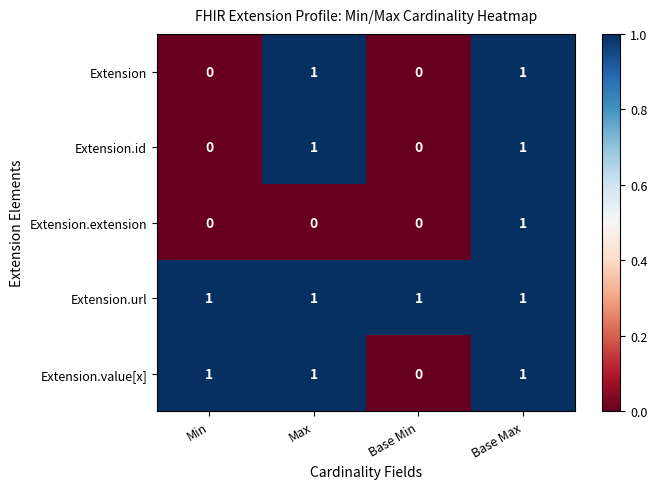

Which category has the lowest value in the Extension.value[x] series?

Base Min